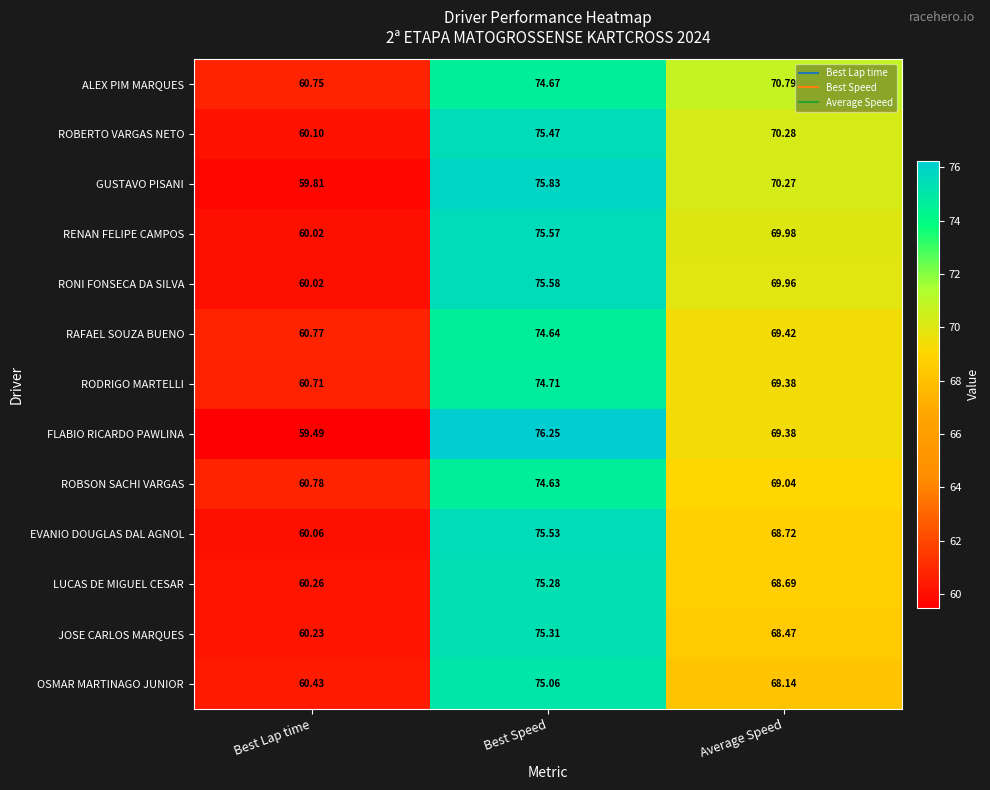

Which series has the largest total across all categories?

ALEX PIM MARQUES